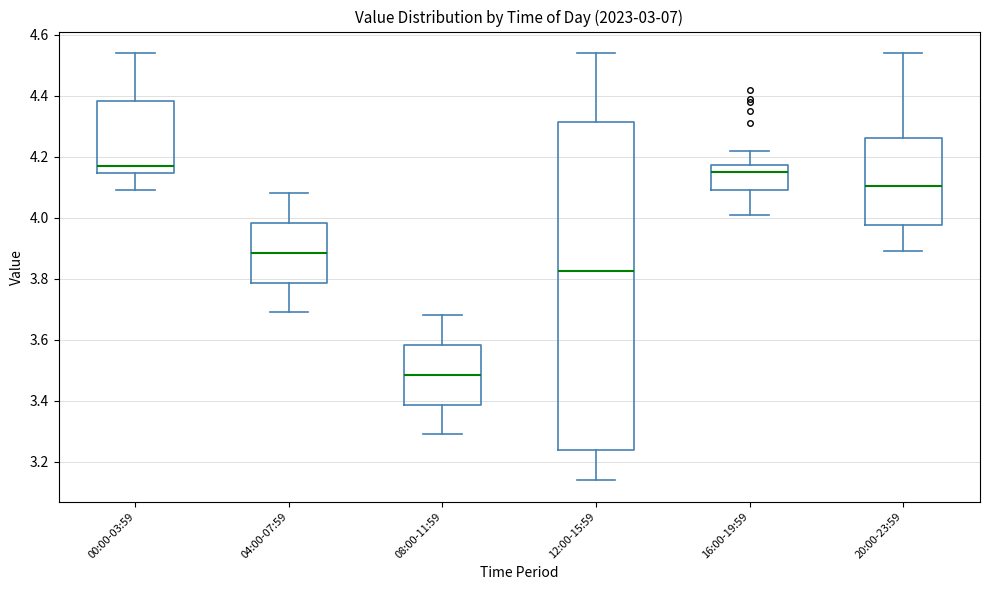

Where is the upper edge of the box for 16:00-19:59 on the y-axis? The values are not printed on the chart, so give them approximately, as read against the axis.

4.18